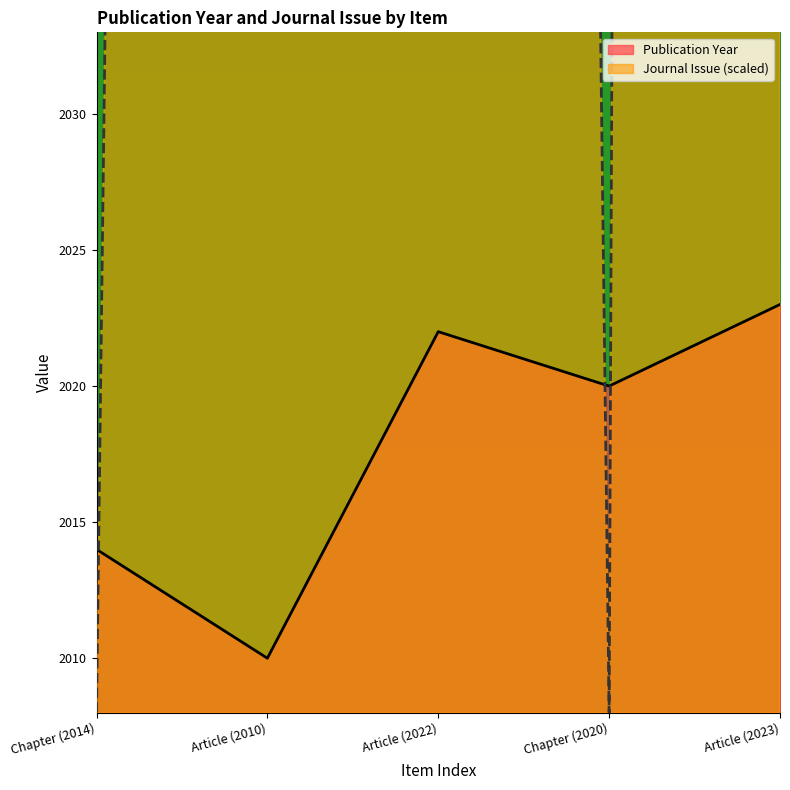

What is the label of the 4th point from the left?

Chapter (2020)